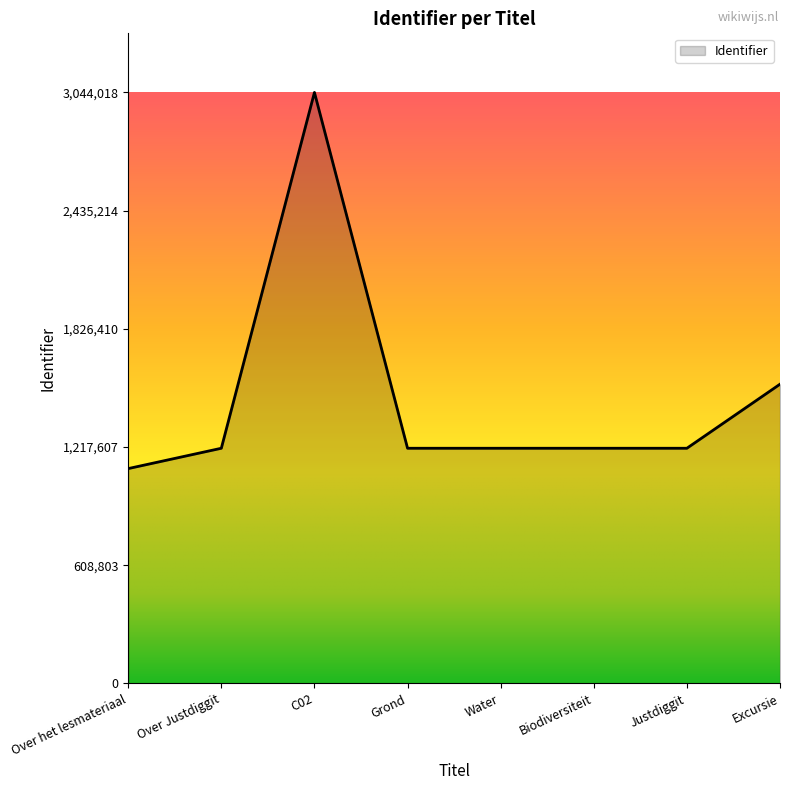

True or false: there are more than 2 points higher than both neighbors.

False